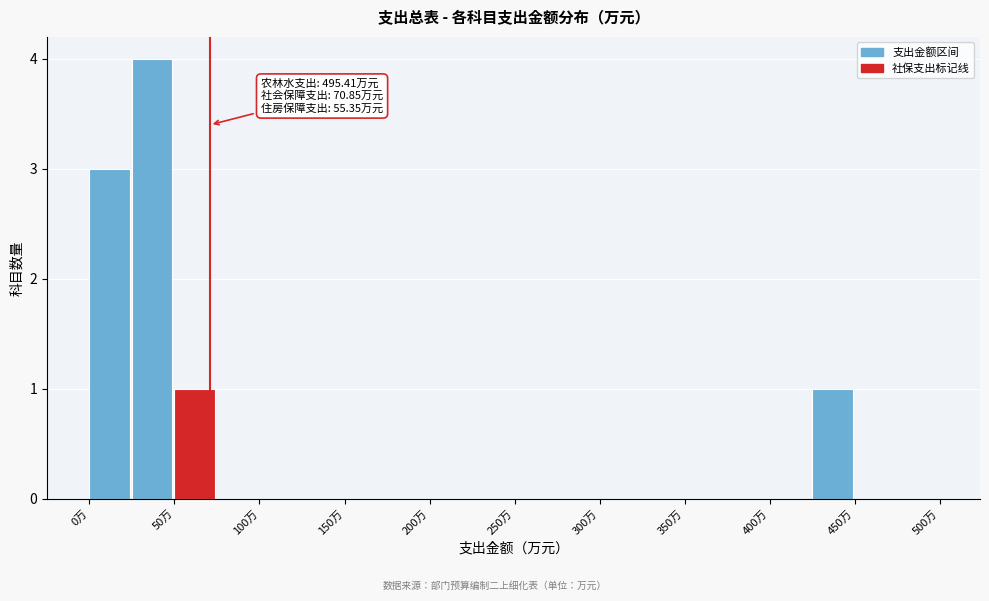

Which range on the x-axis has the tallest bar?

25 to 50